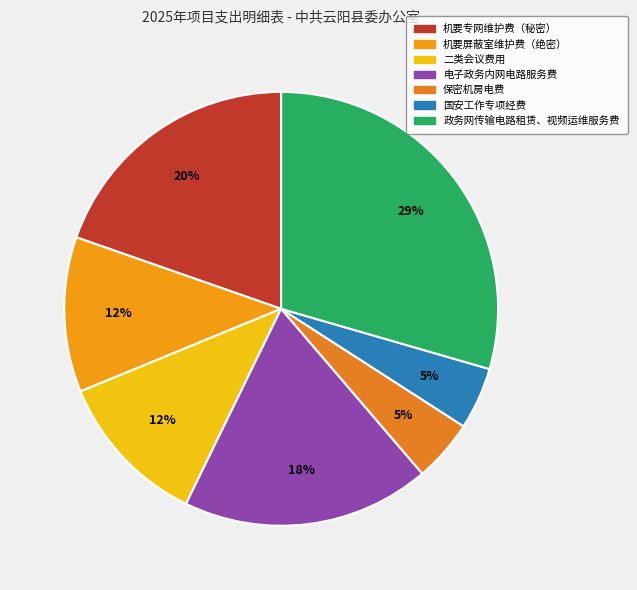

To the nearest percent, what is the difference between the 政务网传输电路租赁、视频运维服务费 and 电子政务内网电路服务费 slice percentages?

11%